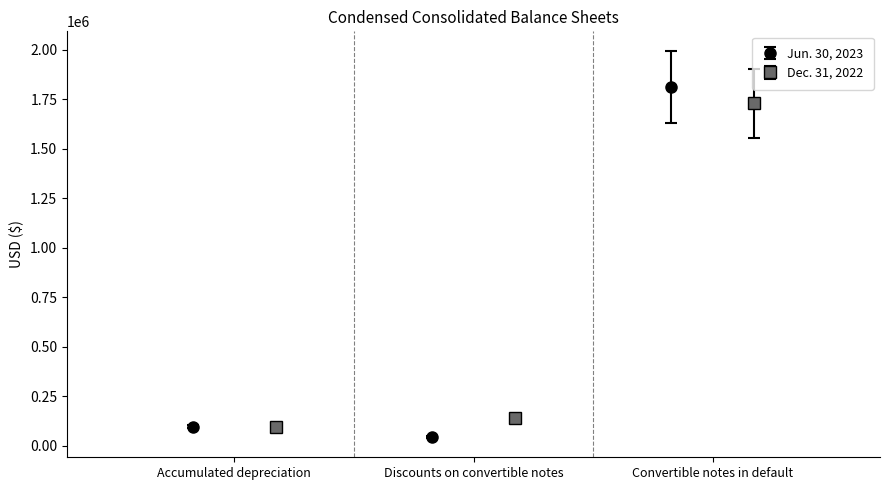

What is the value of the Jun. 30, 2023 point at the 3rd from the left?

1814000